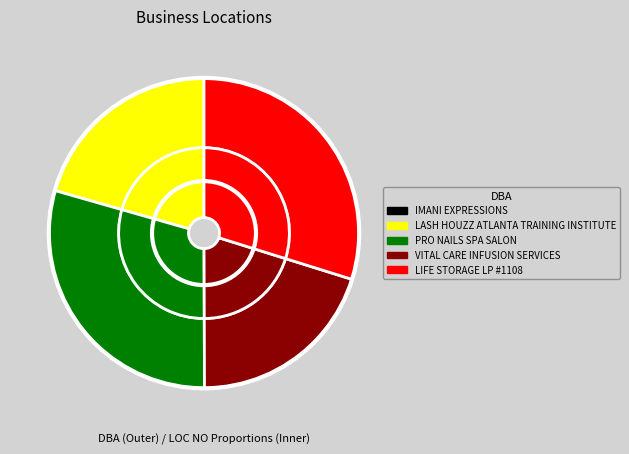

The VITAL CARE INFUSION SERVICES slice represents 20% of the pie. True or false?

True